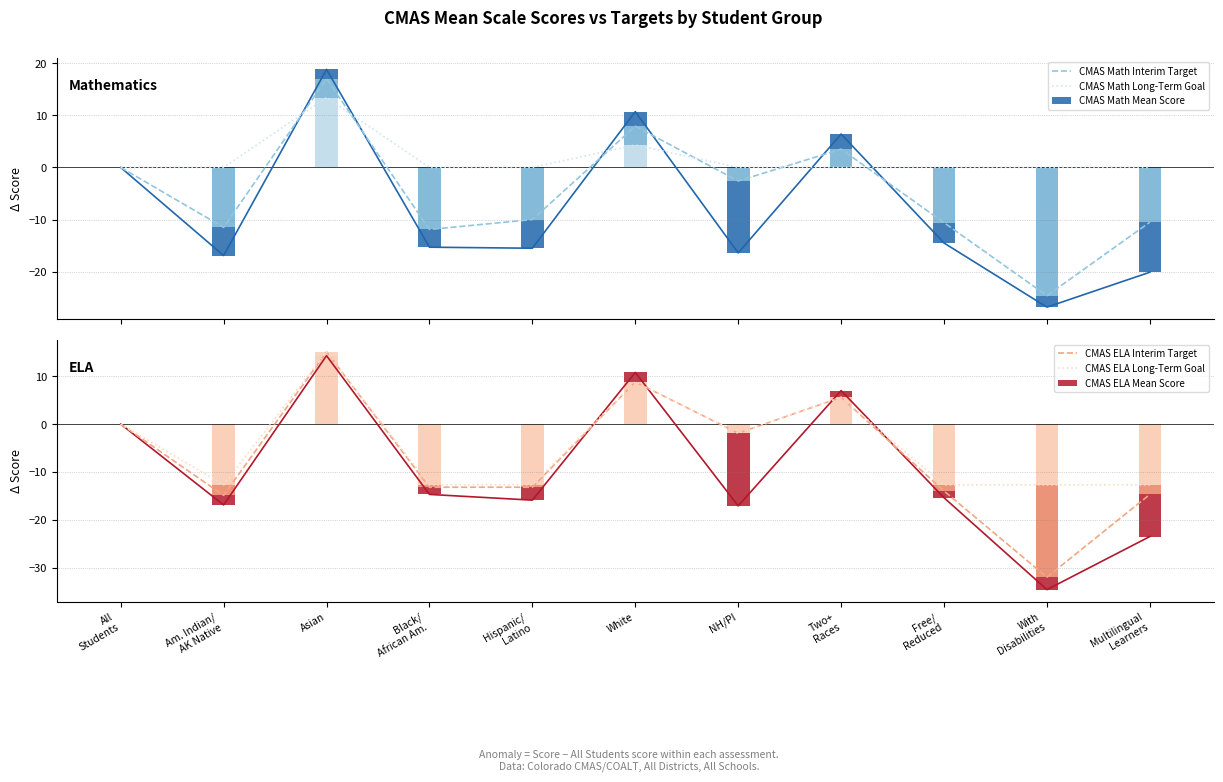

Reading left to right, transcribe all the data shown in this chart.

CMAS Math Interim Target: All
Students=0.0	Am. Indian/
AK Native=-11.5	Asian=17.0	Black/
African Am.=-11.9	Hispanic/
Latino=-10.0	White=7.9	NH/PI=-2.6	Two+
Races=3.5	Free/
Reduced=-10.6	With
Disabilities=-24.6	Multilingual
Learners=-10.5
CMAS Math Long-Term Goal: All
Students=0.0	Am. Indian/
AK Native=0.0	Asian=13.4	Black/
African Am.=0.0	Hispanic/
Latino=0.0	White=4.3	NH/PI=0.0	Two+
Races=0.0	Free/
Reduced=0.0	With
Disabilities=0.0	Multilingual
Learners=0.0
CMAS Math Mean Score: All
Students=0.0	Am. Indian/
AK Native=0.0	Asian=18.8	Black/
African Am.=0.0	Hispanic/
Latino=0.0	White=10.7	NH/PI=0.0	Two+
Races=6.4	Free/
Reduced=0.0	With
Disabilities=0.0	Multilingual
Learners=0.0
CMAS ELA Interim Target: All
Students=0.0	Am. Indian/
AK Native=-14.9	Asian=15.1	Black/
African Am.=-13.2	Hispanic/
Latino=-13.2	White=8.8	NH/PI=-1.9	Two+
Races=5.6	Free/
Reduced=-14.0	With
Disabilities=-32.0	Multilingual
Learners=-14.7
CMAS ELA Long-Term Goal: All
Students=0.0	Am. Indian/
AK Native=-12.7	Asian=15.1	Black/
African Am.=-12.7	Hispanic/
Latino=-12.7	White=8.8	NH/PI=-1.9	Two+
Races=5.6	Free/
Reduced=-12.7	With
Disabilities=-12.7	Multilingual
Learners=-12.7
CMAS ELA Mean Score: All
Students=0.0	Am. Indian/
AK Native=0.0	Asian=14.3	Black/
African Am.=0.0	Hispanic/
Latino=0.0	White=10.8	NH/PI=0.0	Two+
Races=7.0	Free/
Reduced=0.0	With
Disabilities=0.0	Multilingual
Learners=0.0